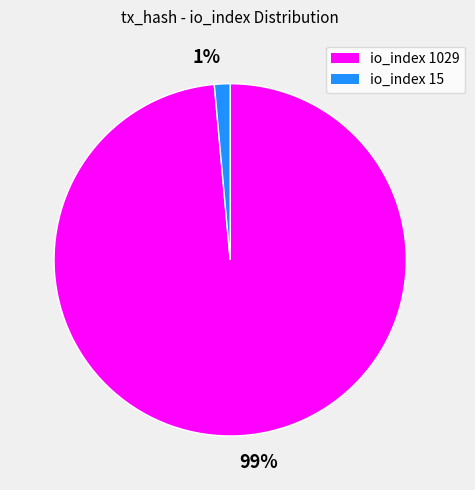

Count the number of slices in the pie.

2